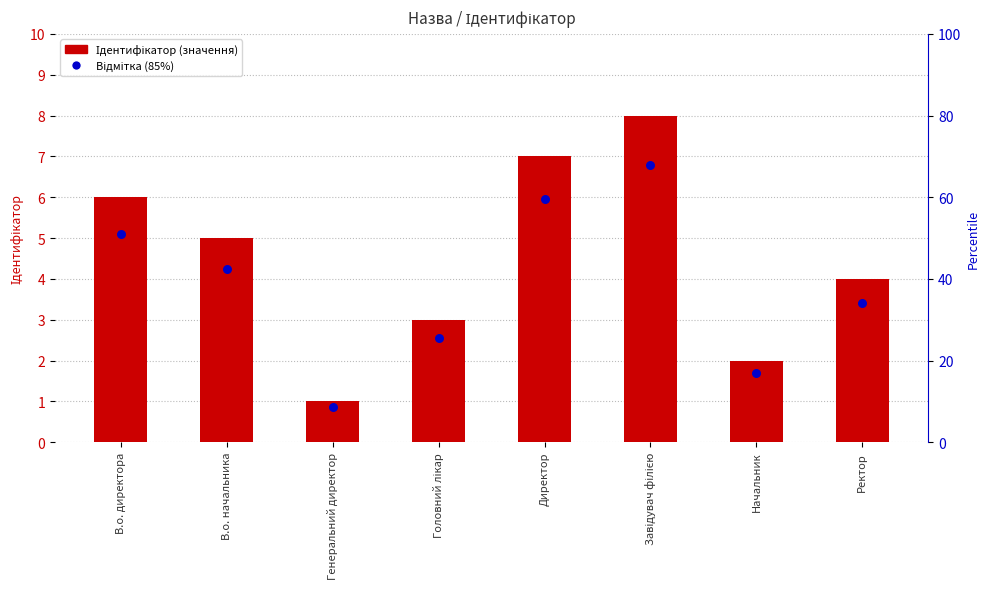

What are all the series names shown in the legend?

Ідентифікатор, Відмітка